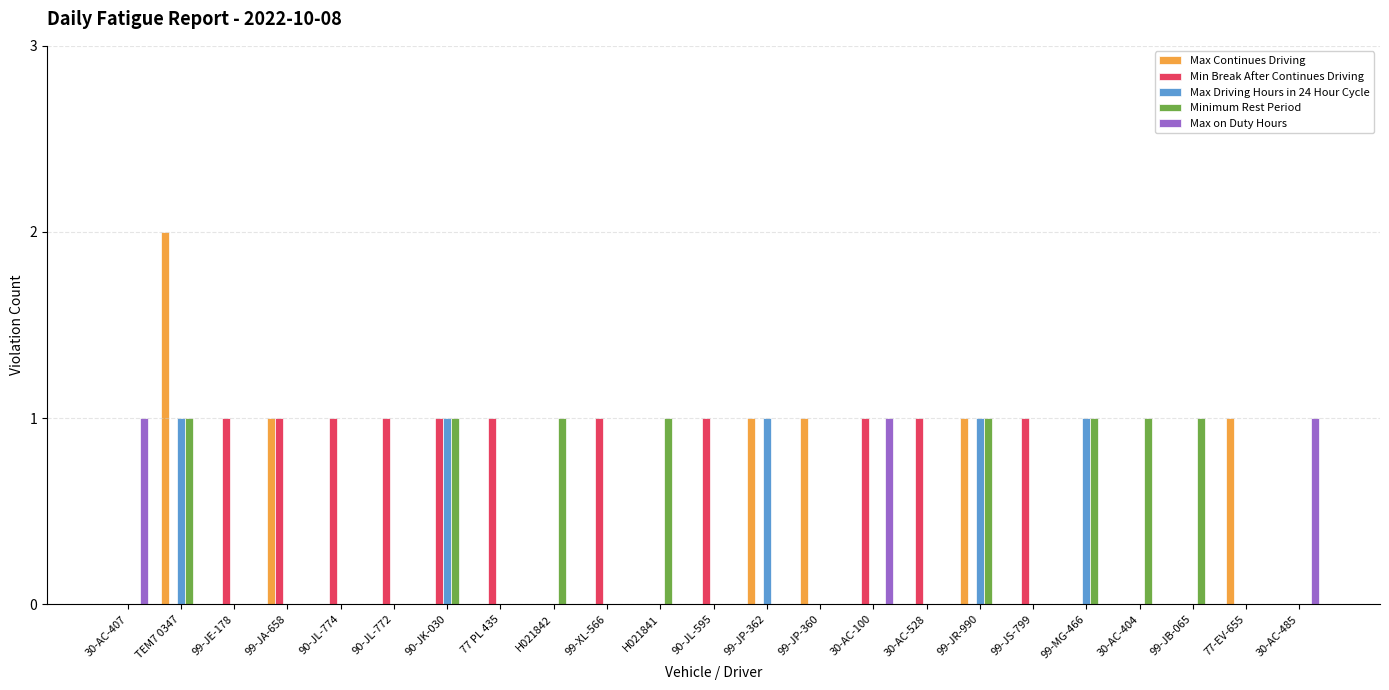

Which category has the highest value in the Max Continues Driving series?

TEM7 0347